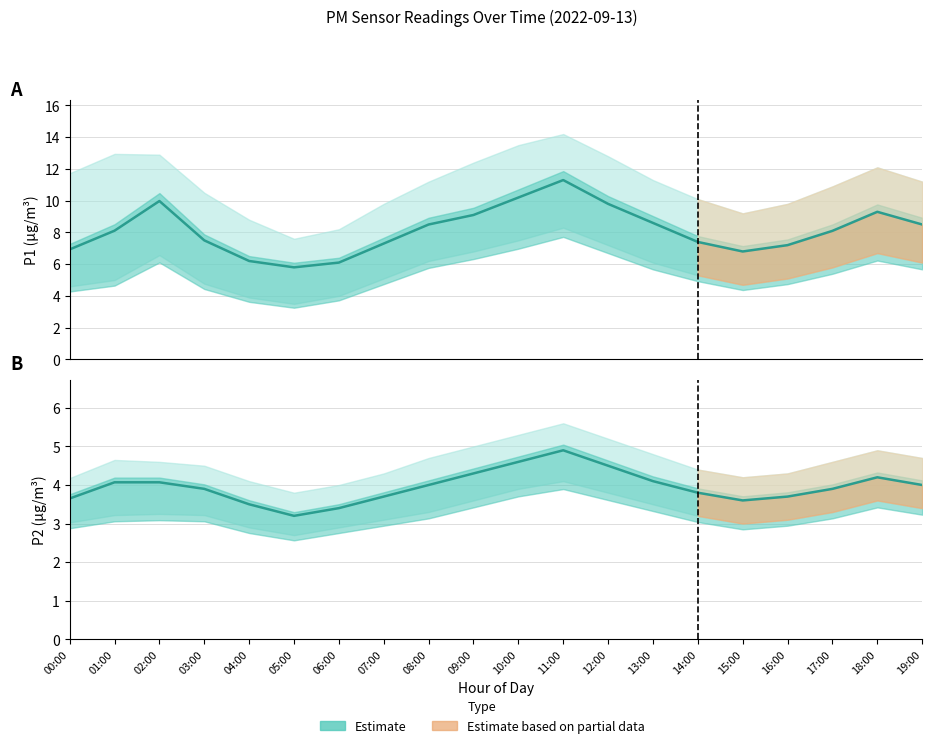

True or false: P2 Estimate and P1 Estimate cross at least once.

False